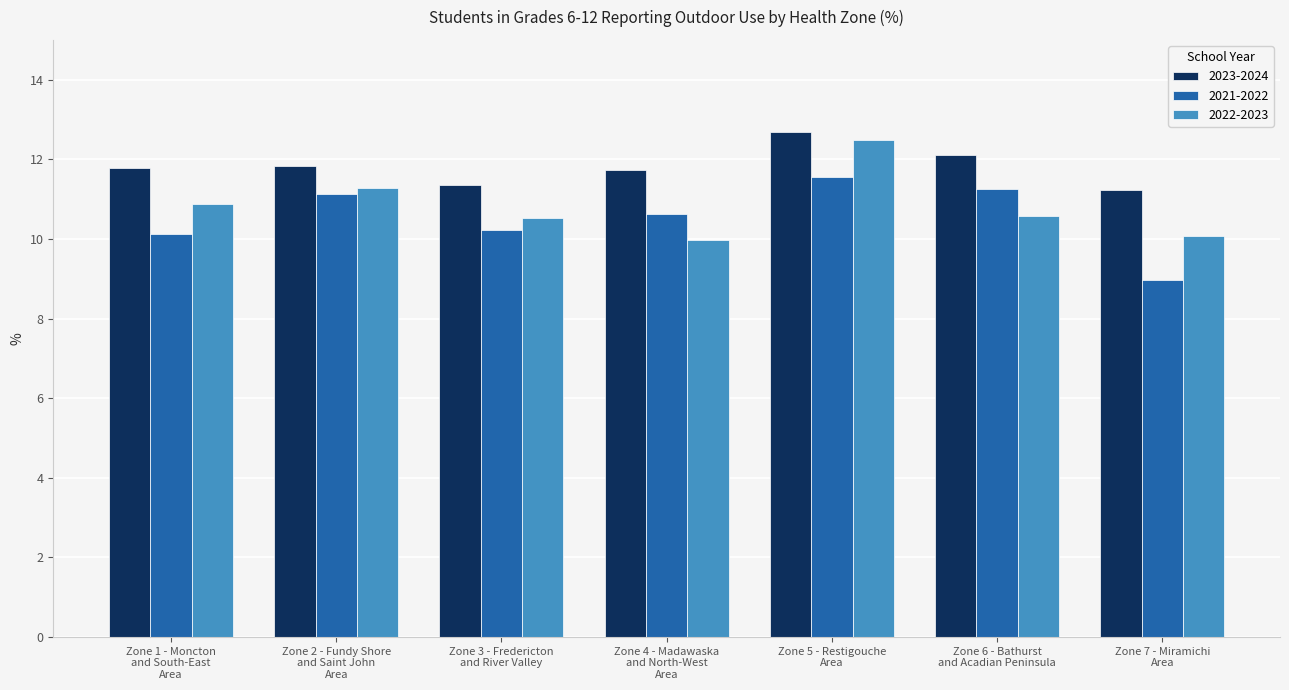

What is the difference between the second highest and second lowest values in the 2021-2022 series?

1.1